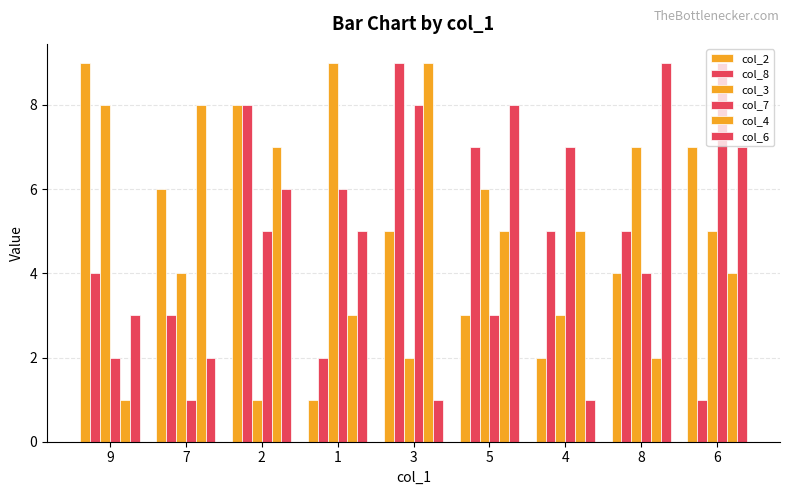

How many data points in col_4 are less than 5?

4